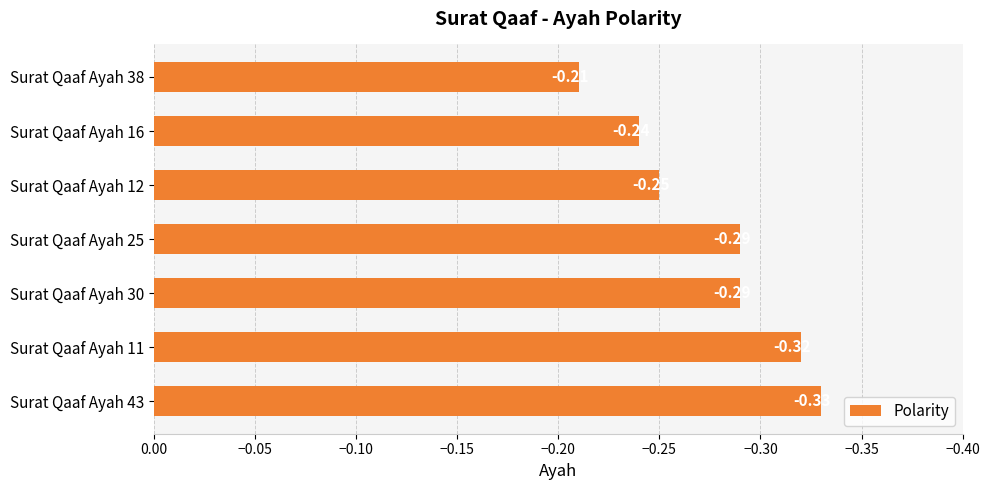

What is the sum of all values?

-1.9